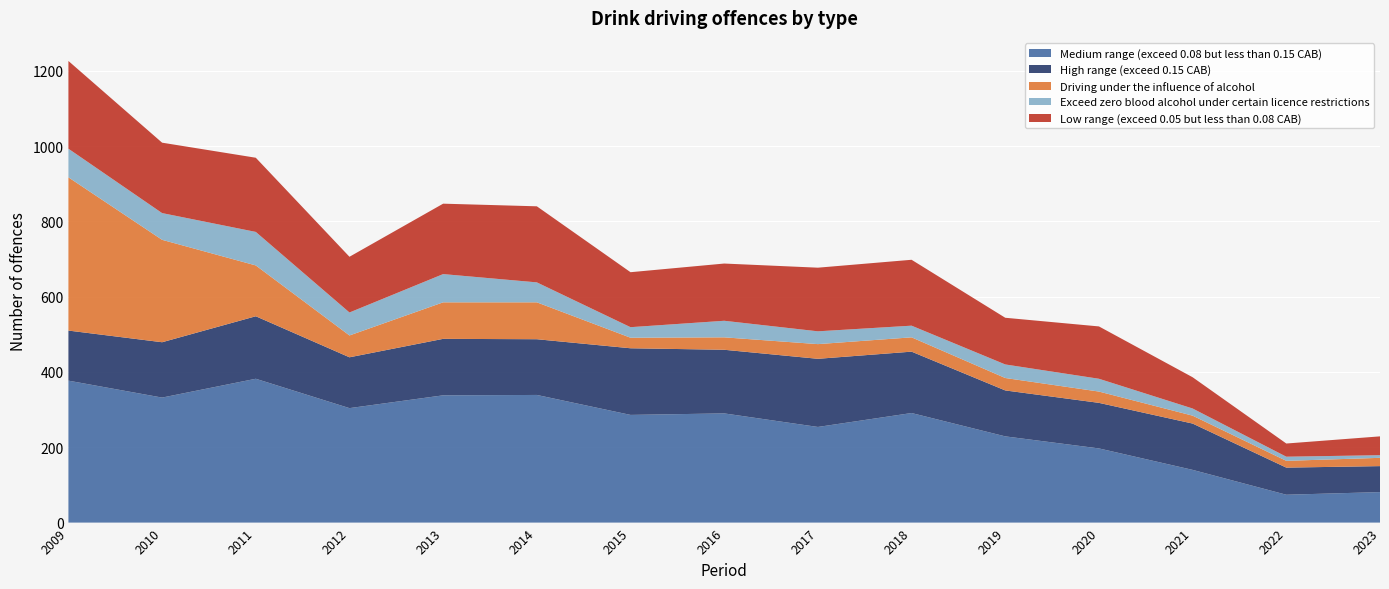

Reading right to left, extract all data points from this chart.

Medium range (exceed 0.08 but less than 0.15 CAB): 81	74	140	197	229	291	254	290	286	339	338	304	382	332	377
High range (exceed 0.15 CAB): 69	72	123	121	122	163	181	169	177	148	150	135	166	147	133
Driving under the influence of alcohol: 22	18	21	30	33	38	39	33	28	98	97	58	135	272	407
Exceed zero blood alcohol under certain licence restrictions: 7	11	19	34	36	31	34	44	28	53	75	61	89	71	76
Low range (exceed 0.05 but less than 0.08 CAB): 50	35	83	139	124	175	169	152	146	202	187	148	197	187	233